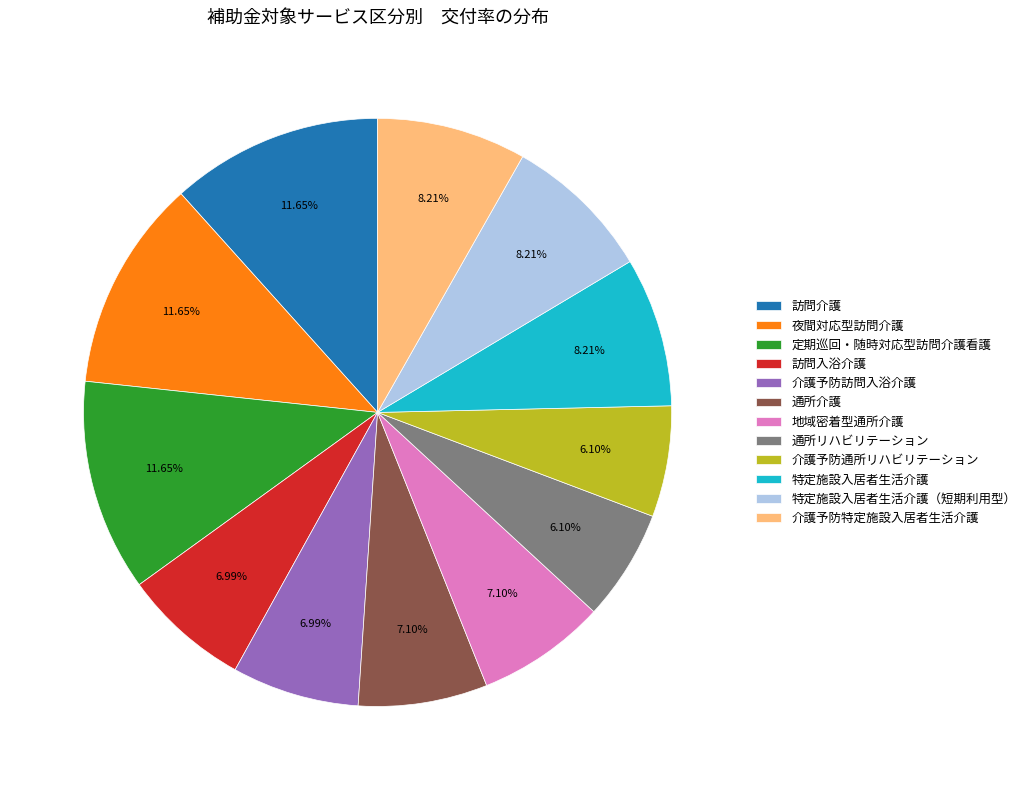

What percentage is the 定期巡回・随時対応型訪問介護看護 slice, to the nearest percent?

12%